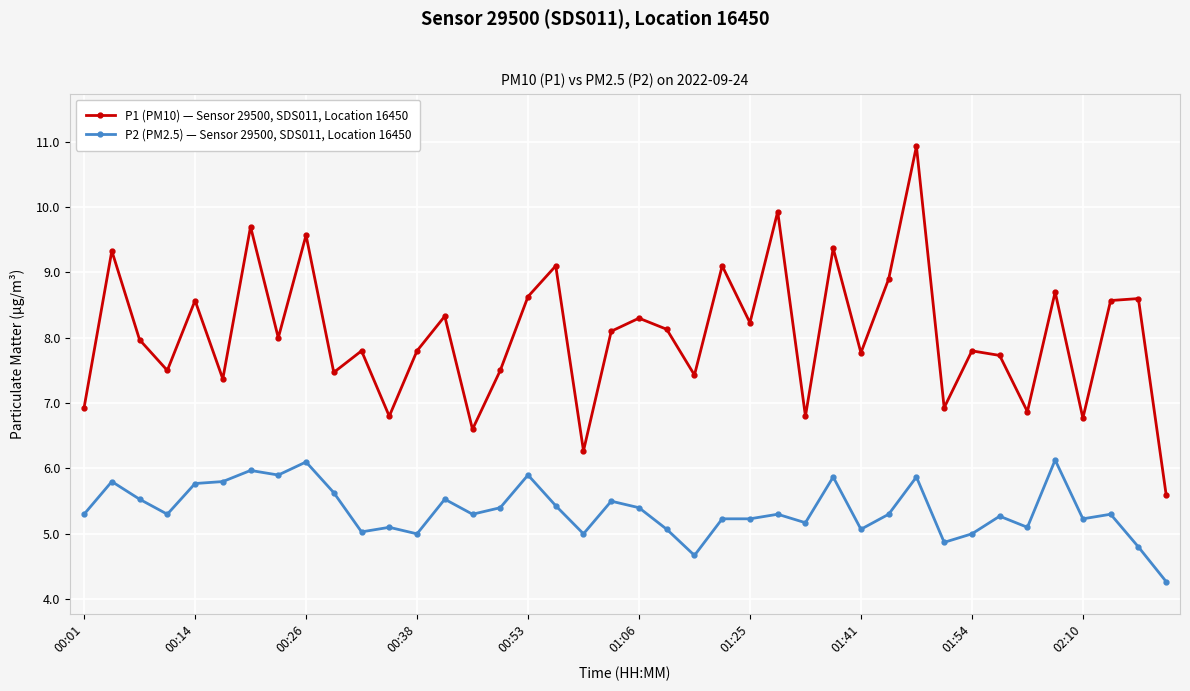

True or false: P2 (PM2.5) — Sensor 29500, SDS011, Location 16450 and P1 (PM10) — Sensor 29500, SDS011, Location 16450 cross at least once.

False